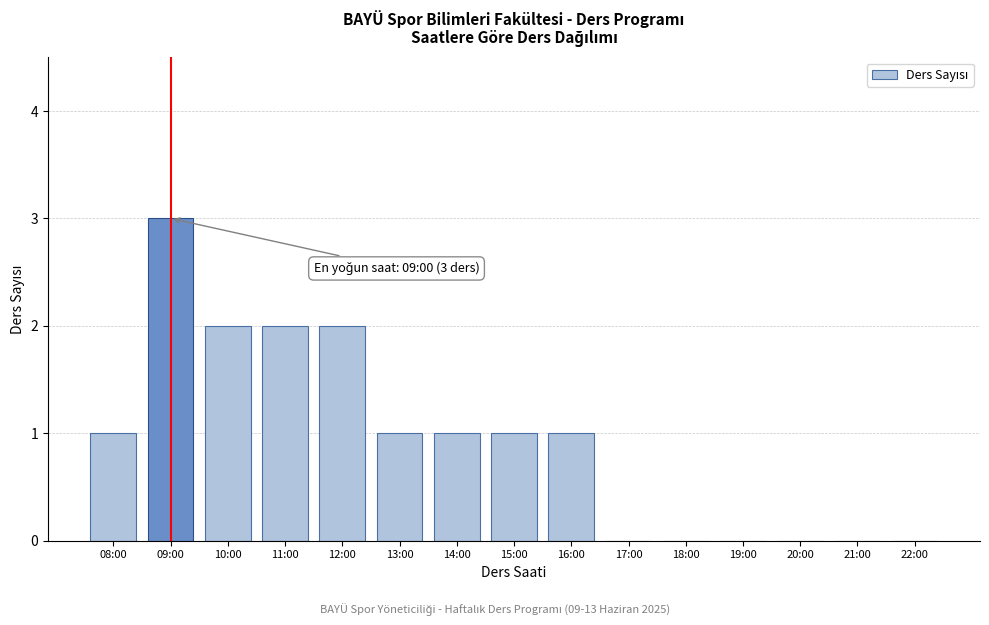

Reading left to right, transcribe all the data shown in this chart.

08:00=1	09:00=3	10:00=2	11:00=2	12:00=2	13:00=1	14:00=1	15:00=1	16:00=1	17:00=0	18:00=0	19:00=0	20:00=0	21:00=0	22:00=0